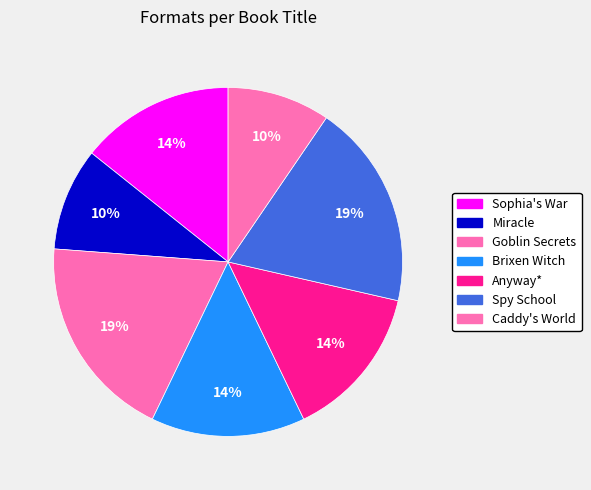

Count the number of slices in the pie.

7